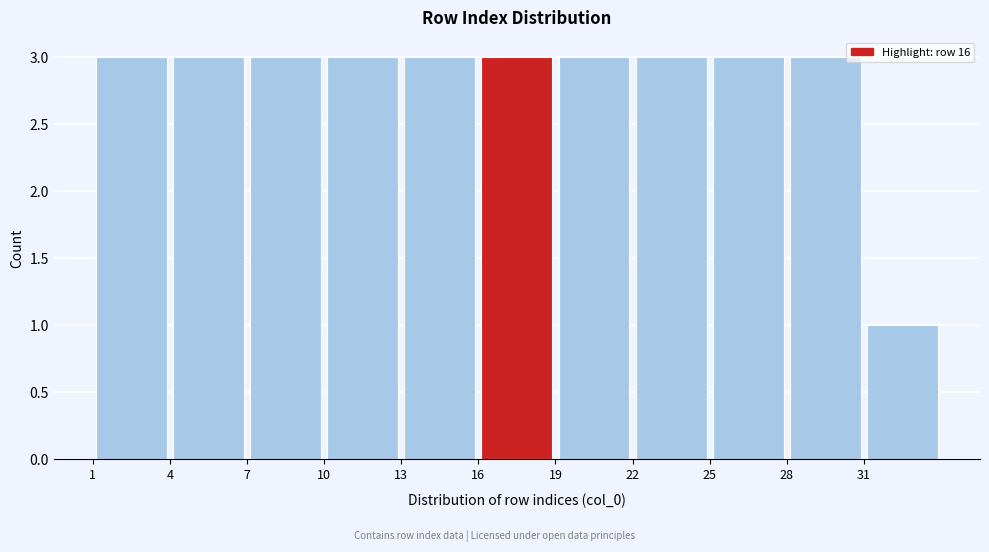

What is the height of the bar covering 31 to 34 on the x-axis? The values are not printed on the chart, so give them approximately, as read against the axis.

1